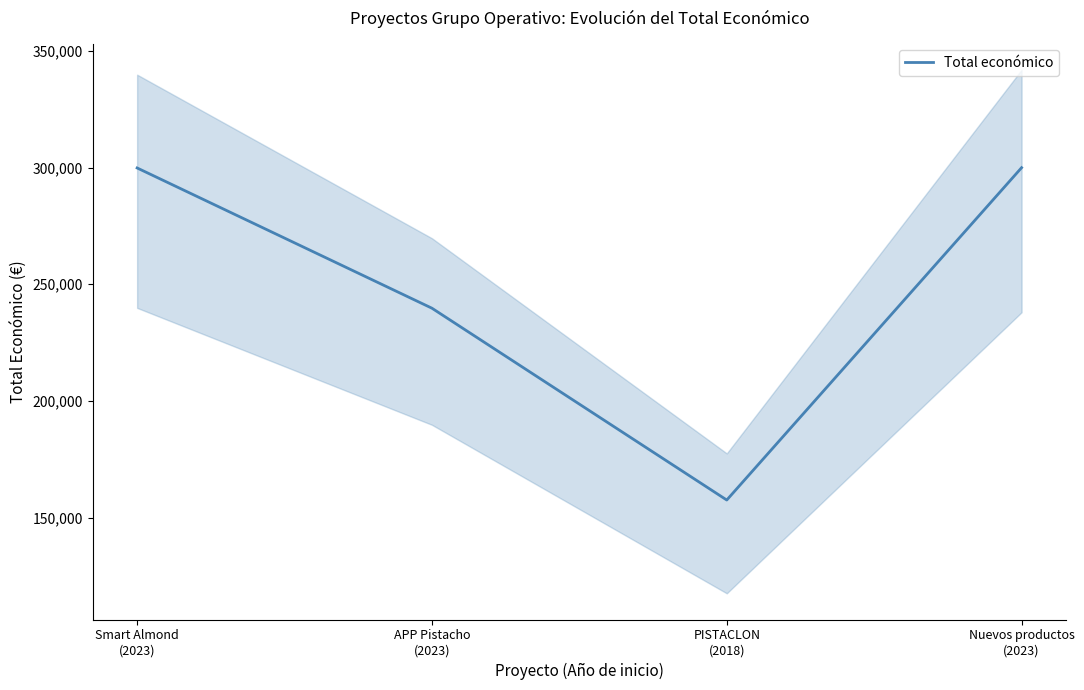

At which label is the value closest to 228750?

APP Pistacho
(2023)